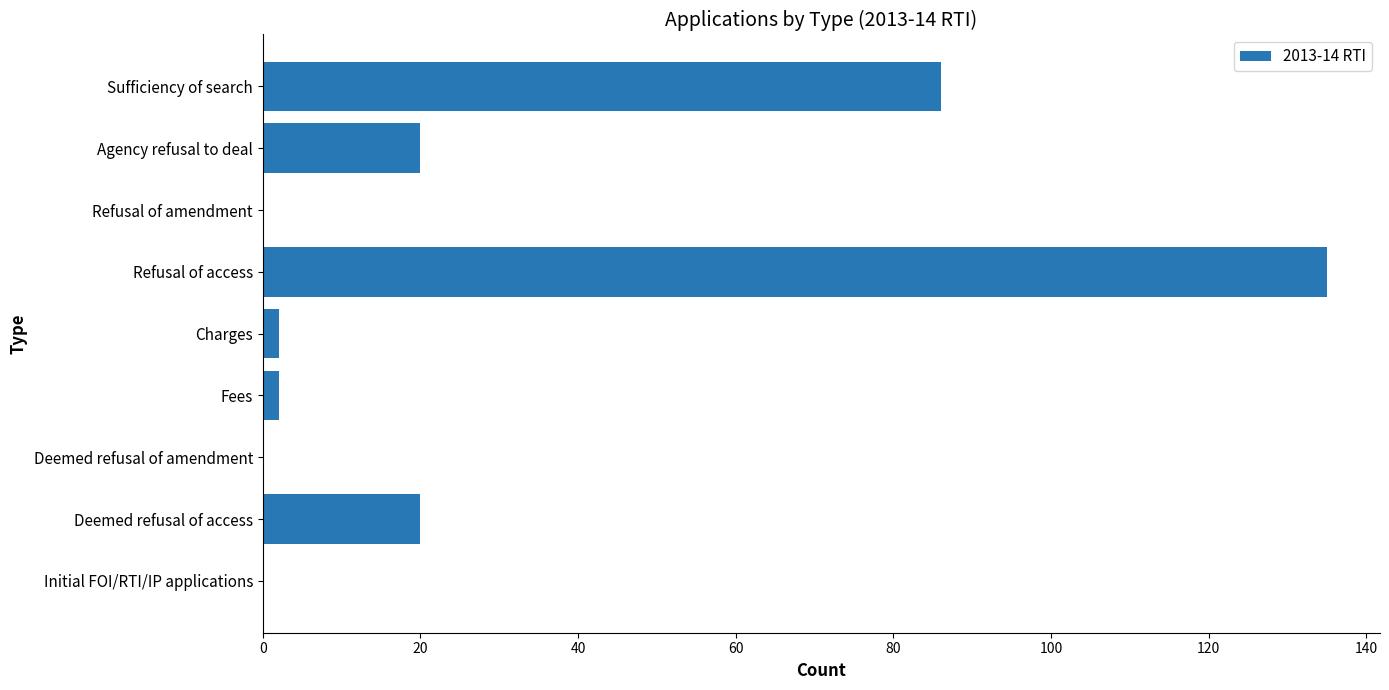

What is the maximum value shown in the chart?

135